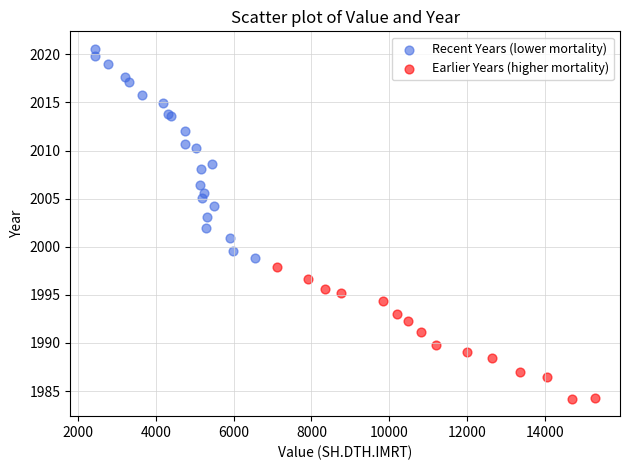

Which series contains the highest Y value?

Recent Years (lower mortality)